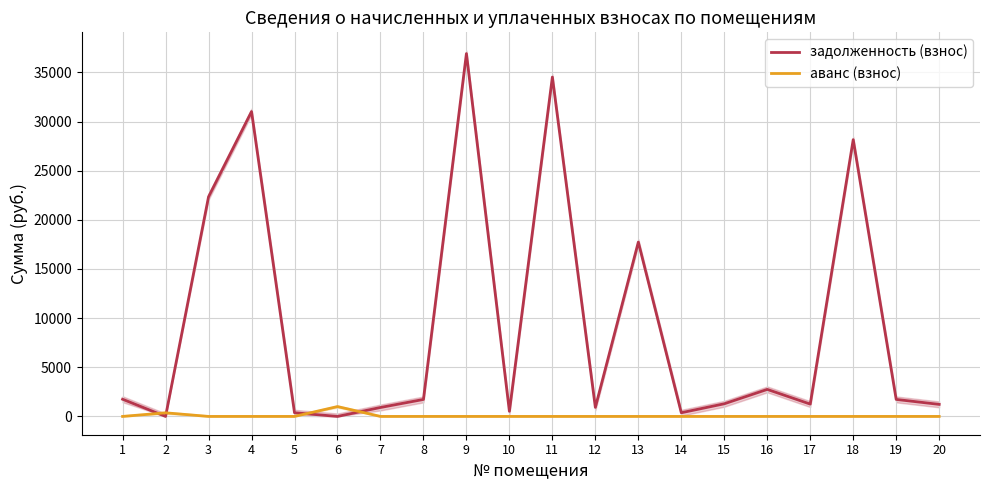

List the labels in order of аванс (взнос) value, largest first.

6, 2, 1, 3, 4, 5, 7, 8, 9, 10, 11, 12, 13, 14, 15, 16, 17, 18, 19, 20